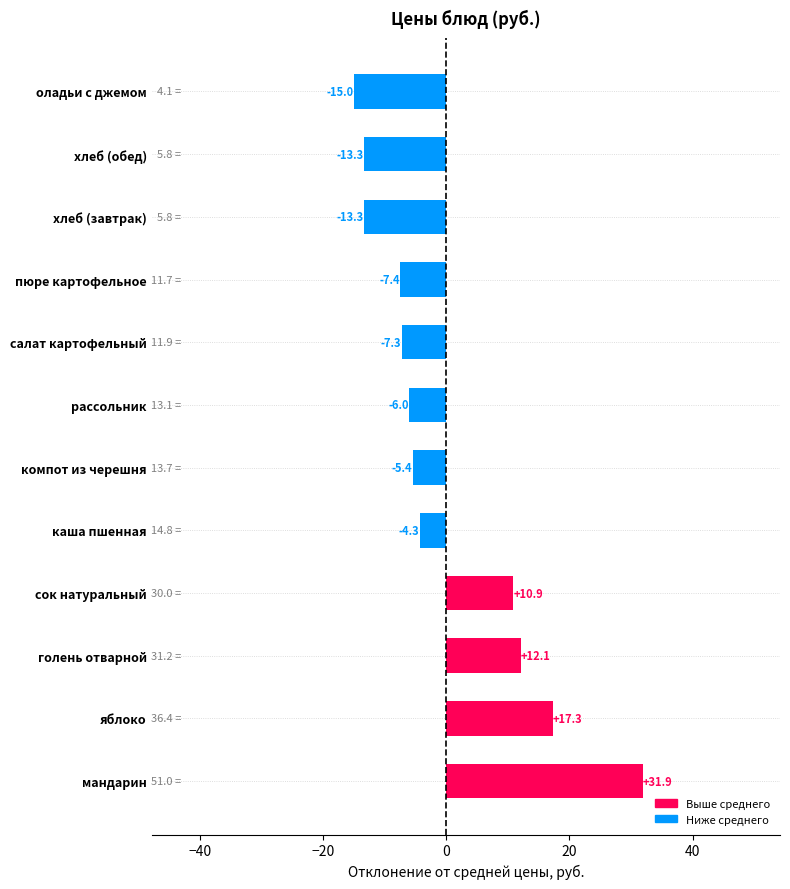

Read the value at хлеб (обед).

-13.3